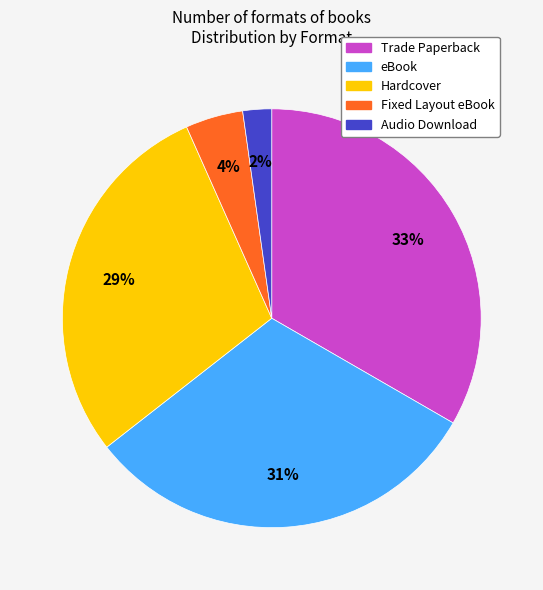

To the nearest percent, what percentage of the pie is Trade Paperback?

33%